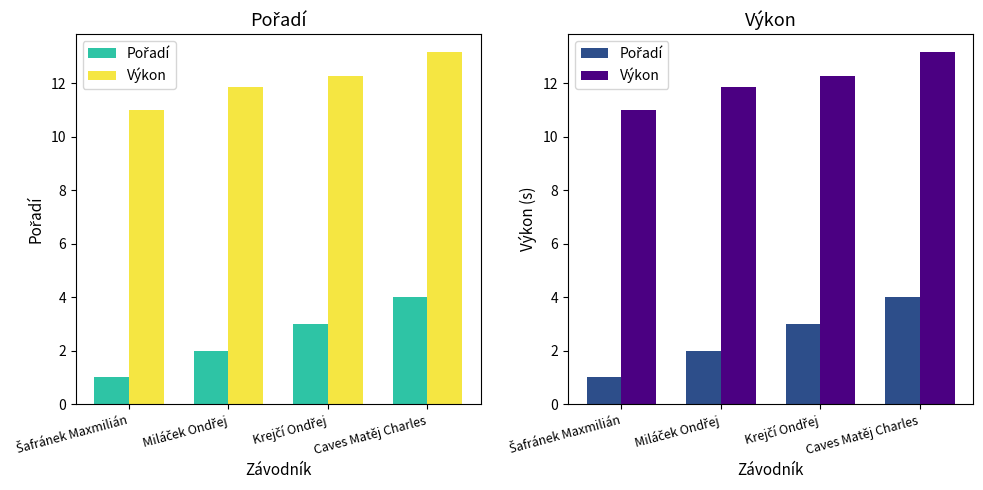

What is the minimum value shown in the chart?

1.0